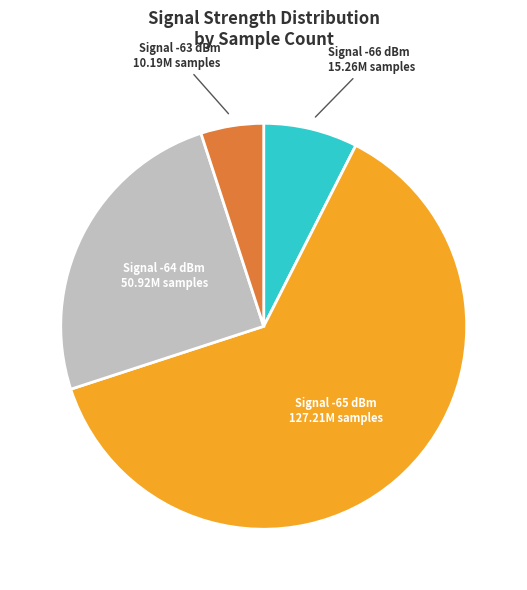

Do Signal -63 dBm and Signal -65 dBm together represent more than half of the pie?

Yes